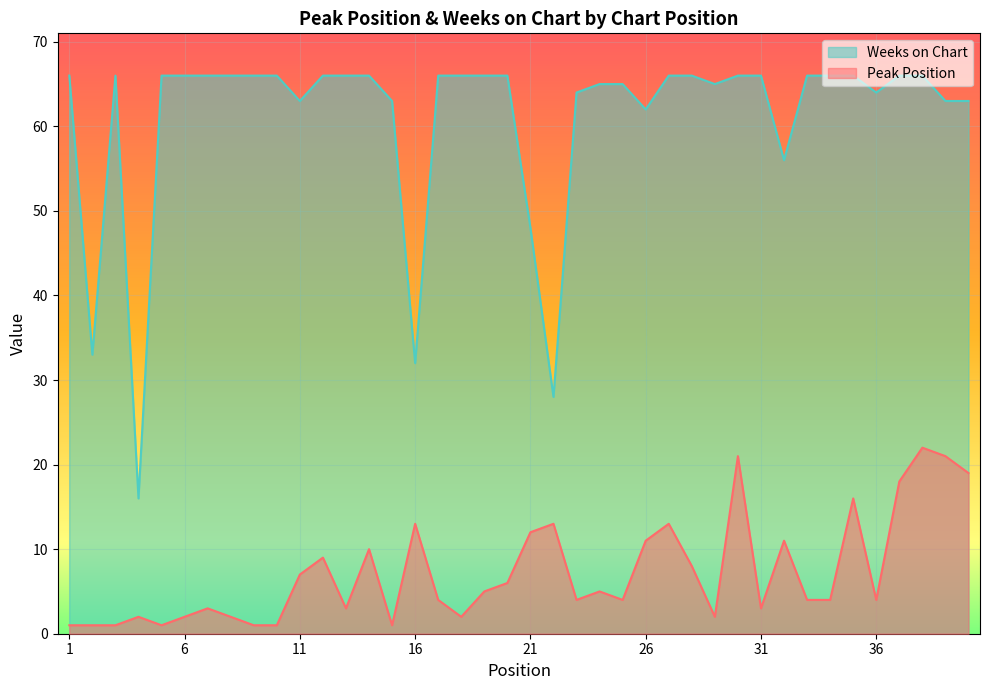

What is the maximum value shown in the chart?

66